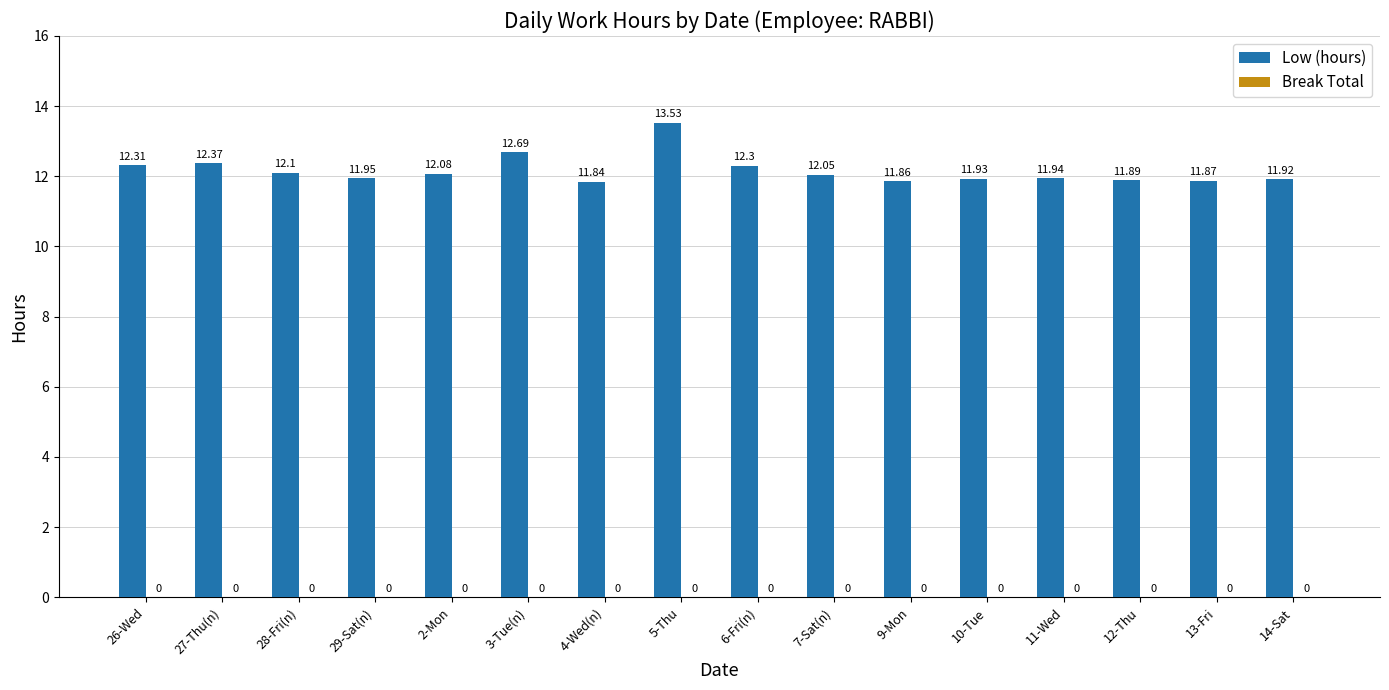

Which has a higher value, 11-Wed or 13-Fri?

11-Wed